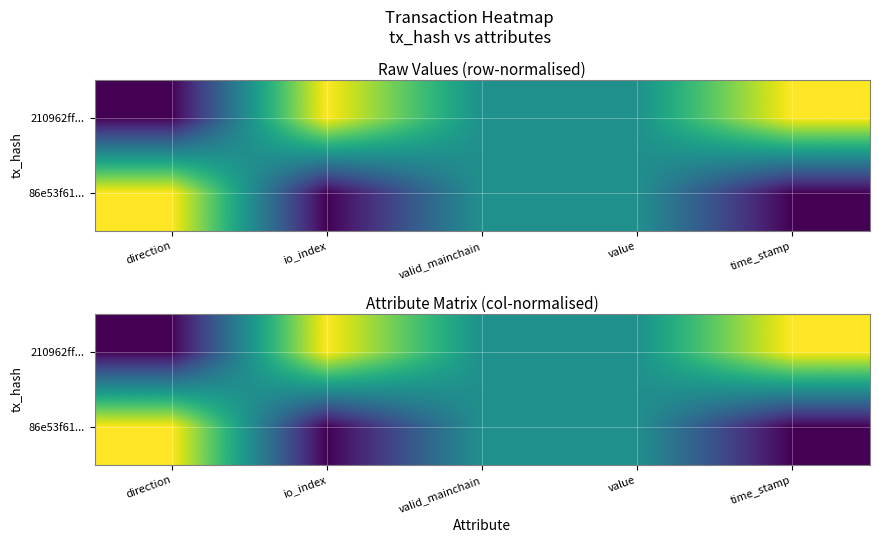

Rank the series by their average value, from highest to lowest.

210962ff..., 86e53f61...